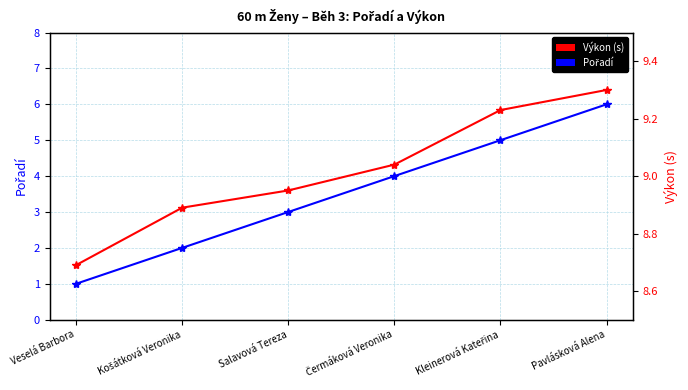

Which series has the widest spread of values?

Pořadí